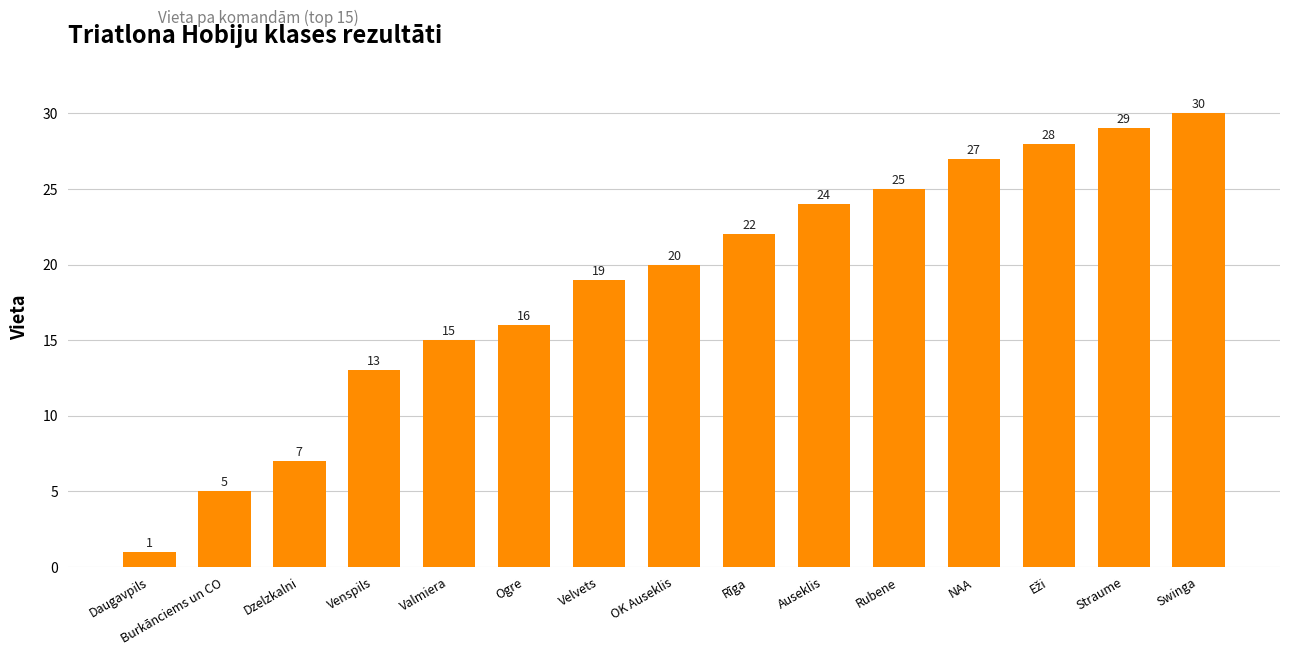

True or false: the data shows 45 at Straume.

False